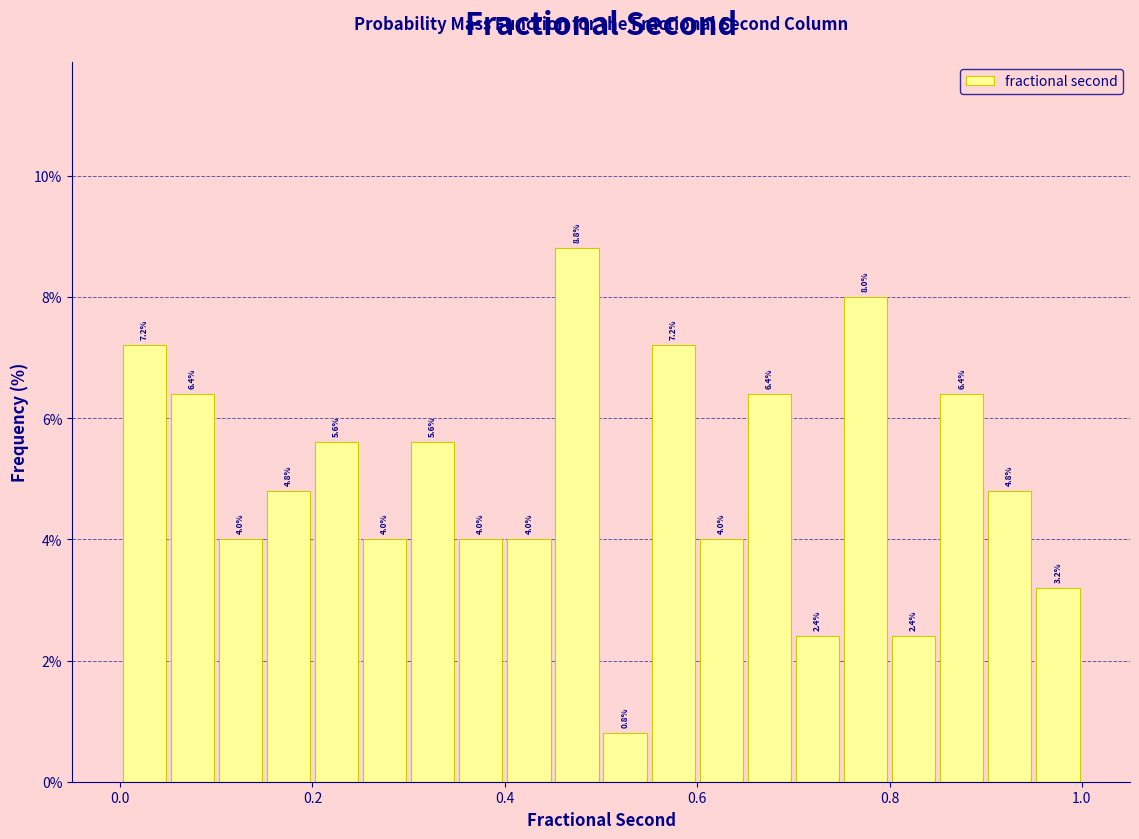

Around what value on the x-axis is the tallest bar? Give the approximate position of its centre, as read against the axis.

0.48